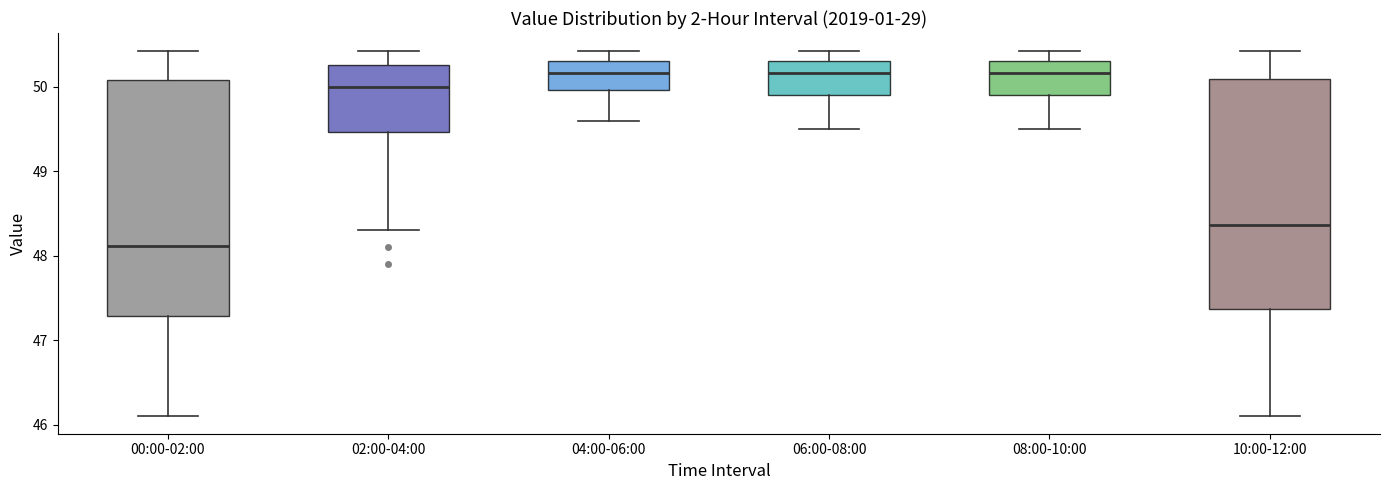

Reading left to right, transcribe this box plot: for each box, give where its median line is, the range the box spans, and where its two whiskers end, as read against the y-axis. The values are not printed on the chart, so give them approximately, as read against the axis.

00:00-02:00: median 48.1, box 47.3 to 50.1, whiskers 46.1 to 50.4
02:00-04:00: median 50.0, box 49.5 to 50.3, whiskers 48.3 to 50.4
04:00-06:00: median 50.2, box 50.0 to 50.3, whiskers 49.6 to 50.4
06:00-08:00: median 50.2, box 49.9 to 50.3, whiskers 49.5 to 50.4
08:00-10:00: median 50.2, box 49.9 to 50.3, whiskers 49.5 to 50.4
10:00-12:00: median 48.4, box 47.4 to 50.1, whiskers 46.1 to 50.4